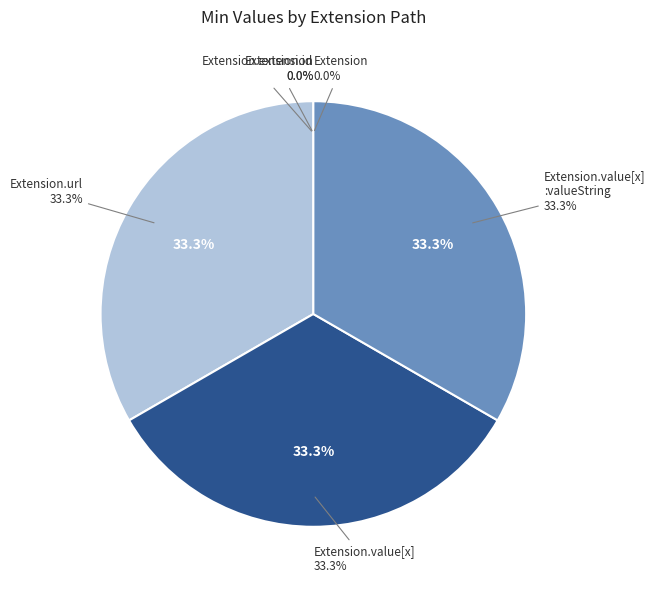

To the nearest percent, what portion does Extension.value[x]:valueString represent?

33%